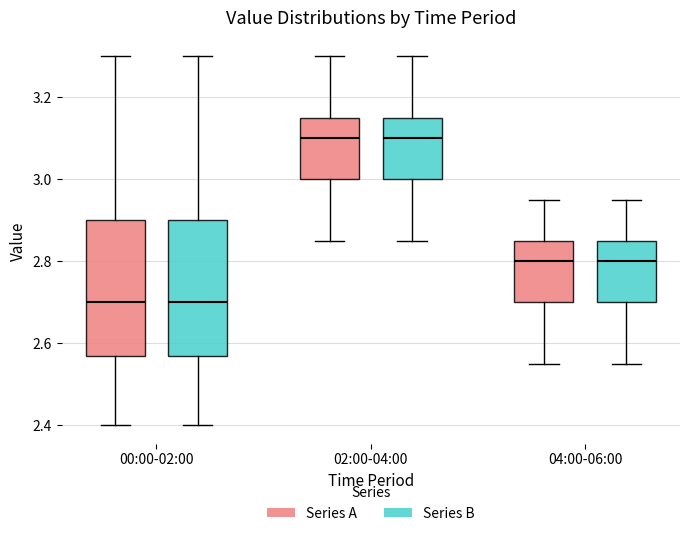

Where does the lower whisker of the box for 02:00-04:00 (Series B) end on the y-axis? The values are not printed on the chart, so give them approximately, as read against the axis.

2.86